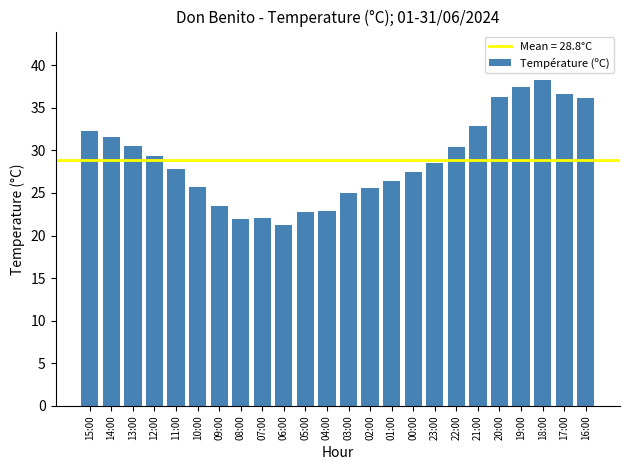

What is the average value?

28.8